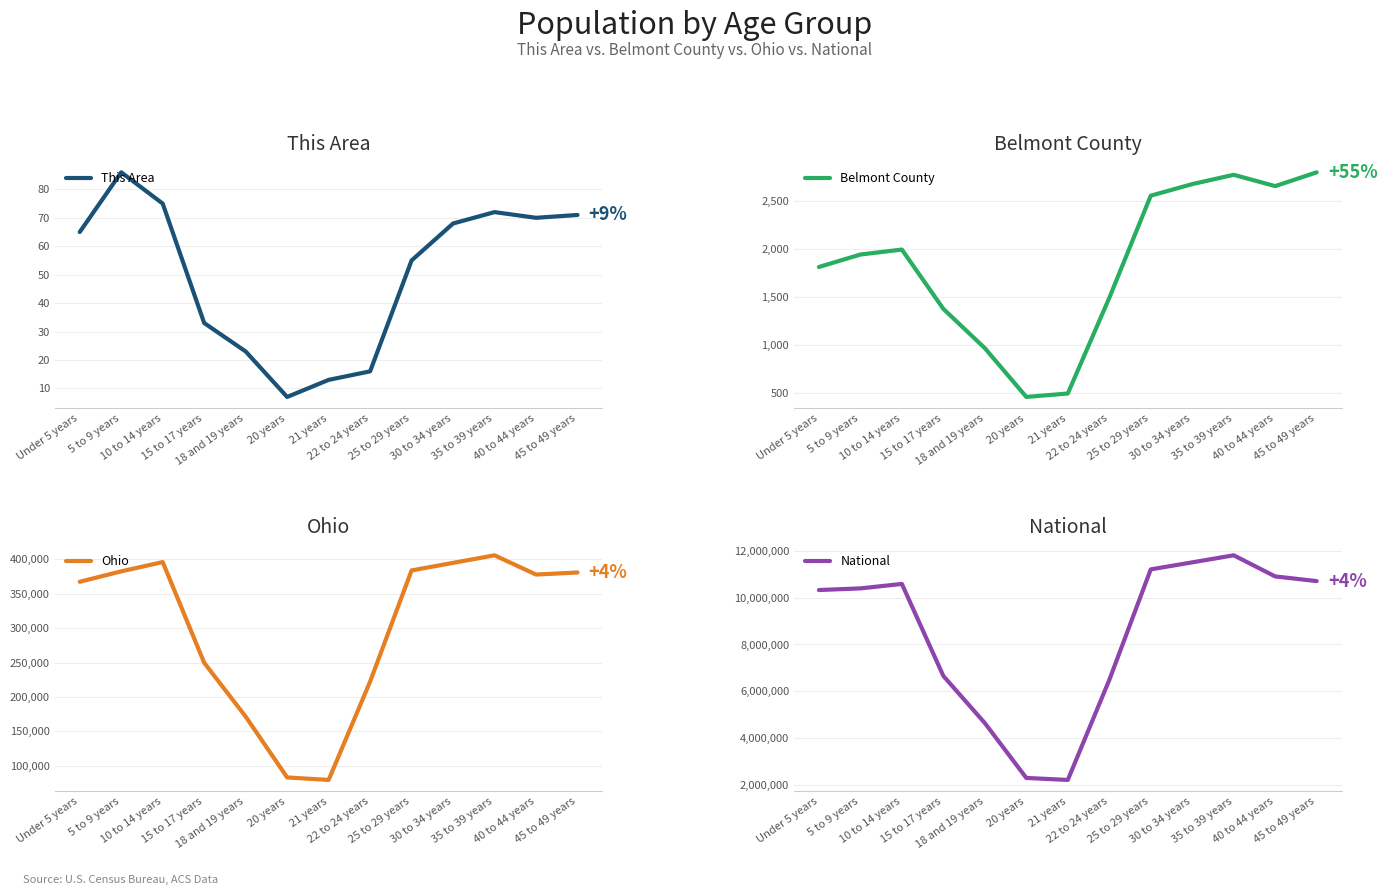

Where is the first local maximum for Belmont County?

10 to 14 years